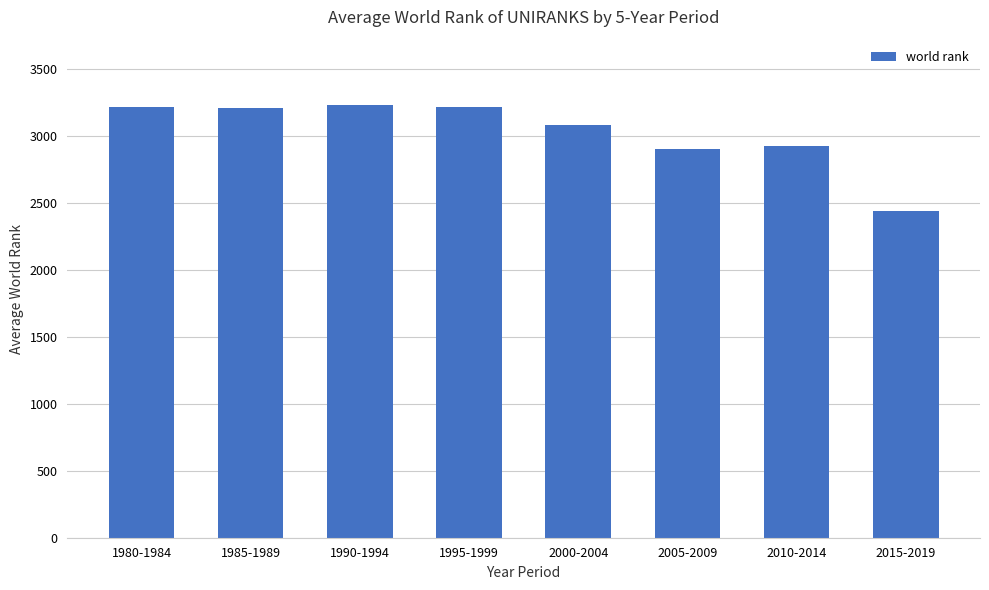

Read the value at 2000-2004, to the nearest 100.

3100